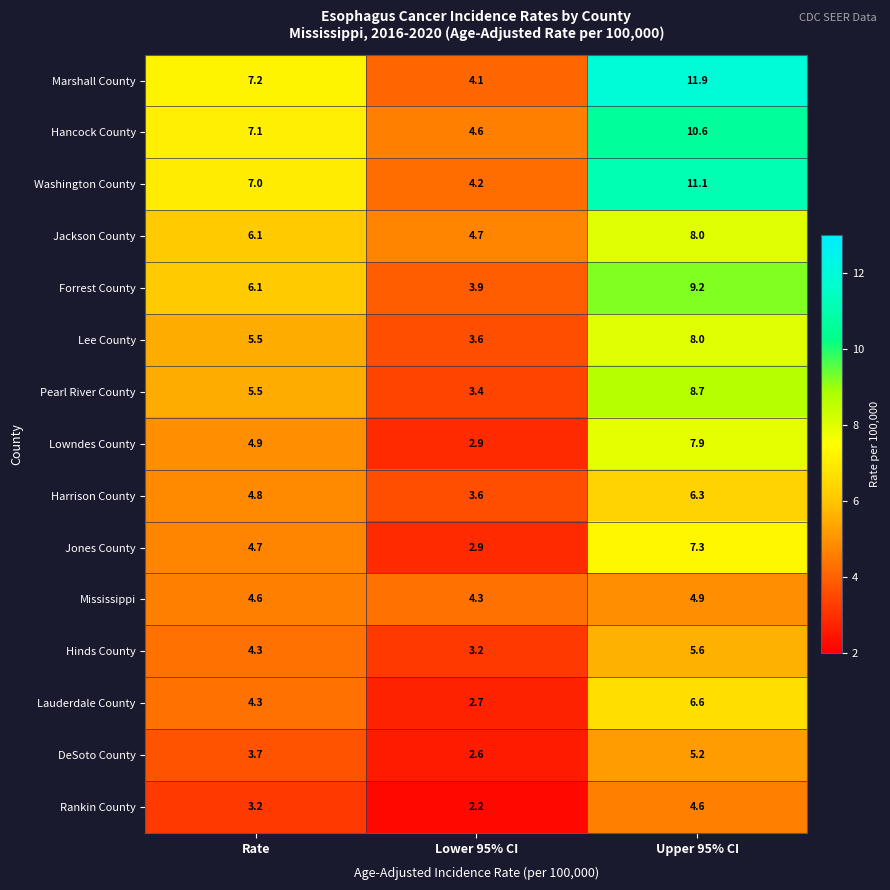

Which series changed the most between Rate and Lower 95% CI?

Marshall County